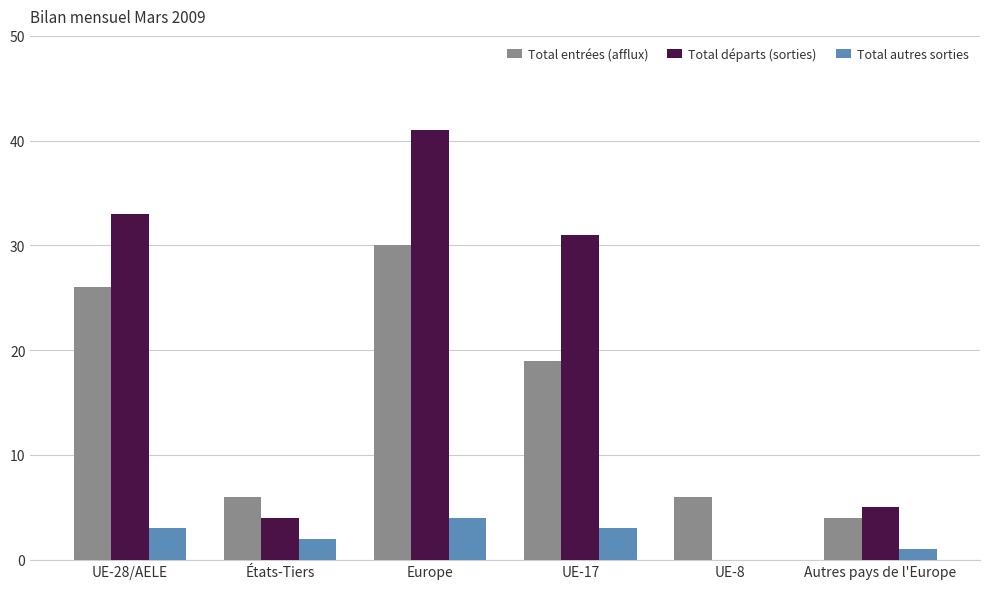

What is the sum of the Total départs (sorties) values at UE-8 and États-Tiers?

4